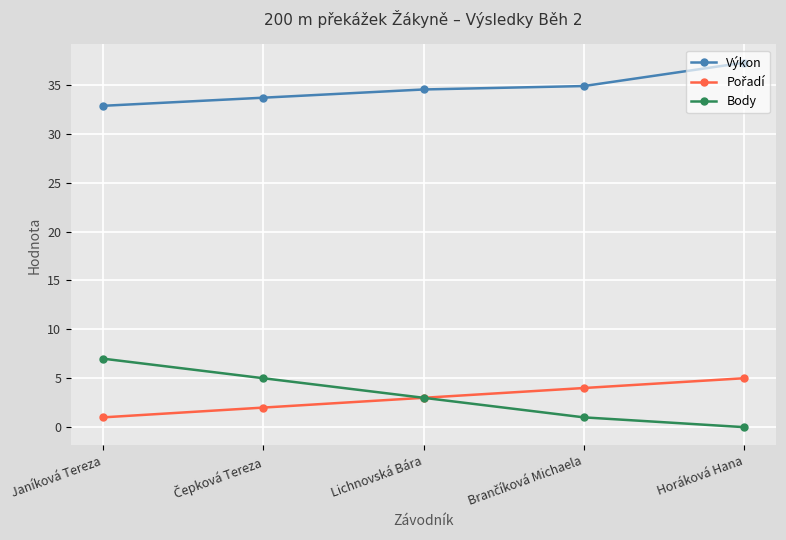

What is the maximum value shown in the chart?

37.3